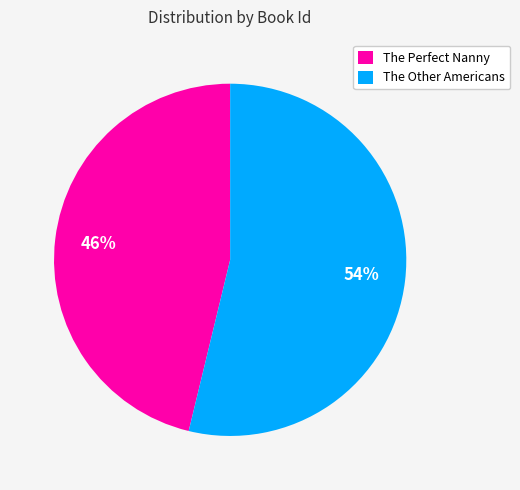

Which slice is the smallest?

The Perfect Nanny